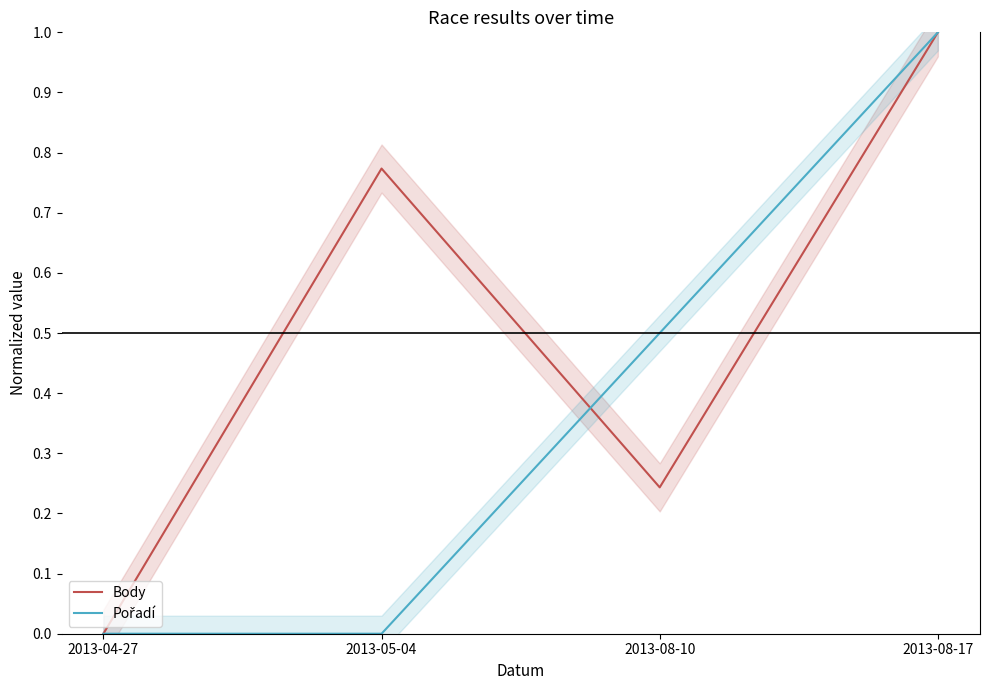

What is the label of the 1st point from the left?

2013-04-27